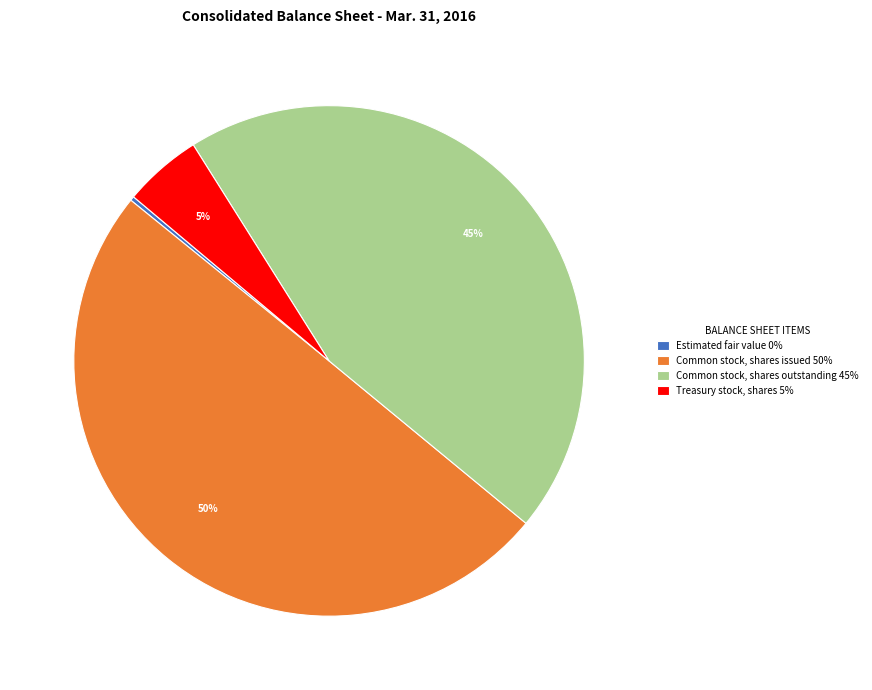

Between Common stock, shares issued 50% and Treasury stock, shares 5%, which is larger?

Common stock, shares issued 50%